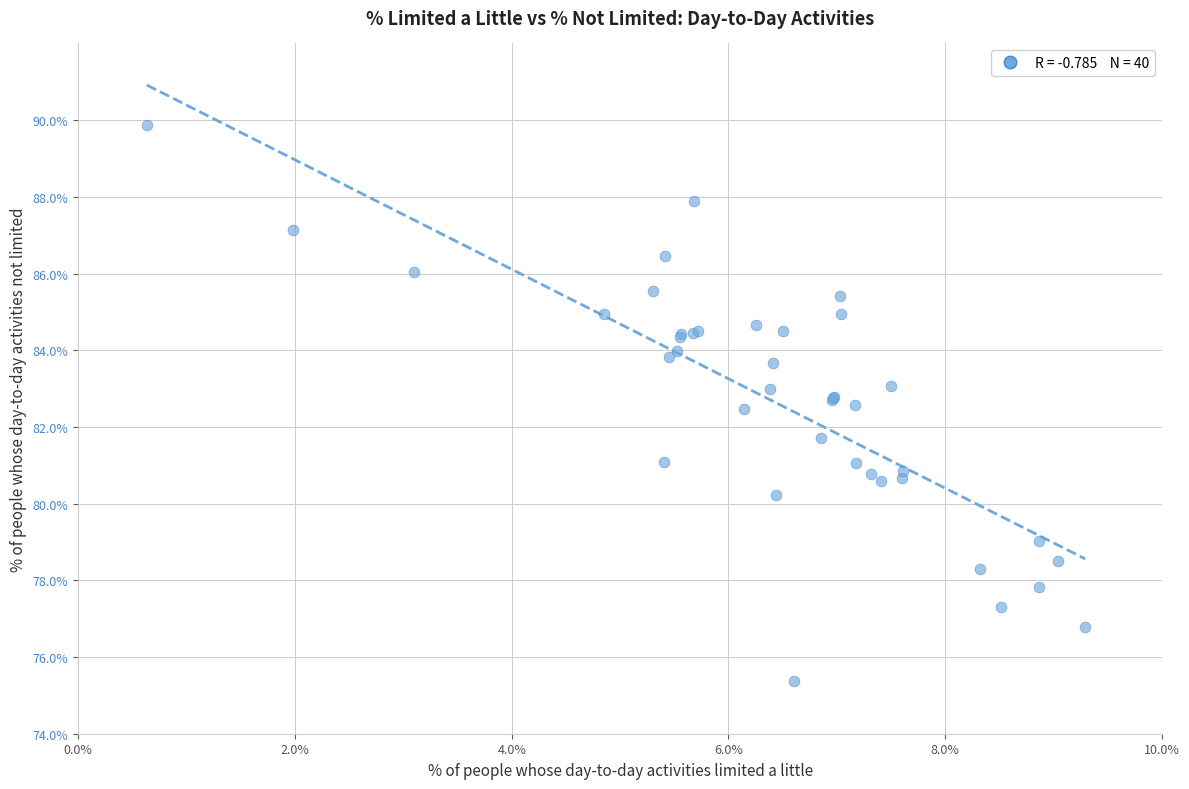

What Y value in the scatter plot is closest to 82?

81.7